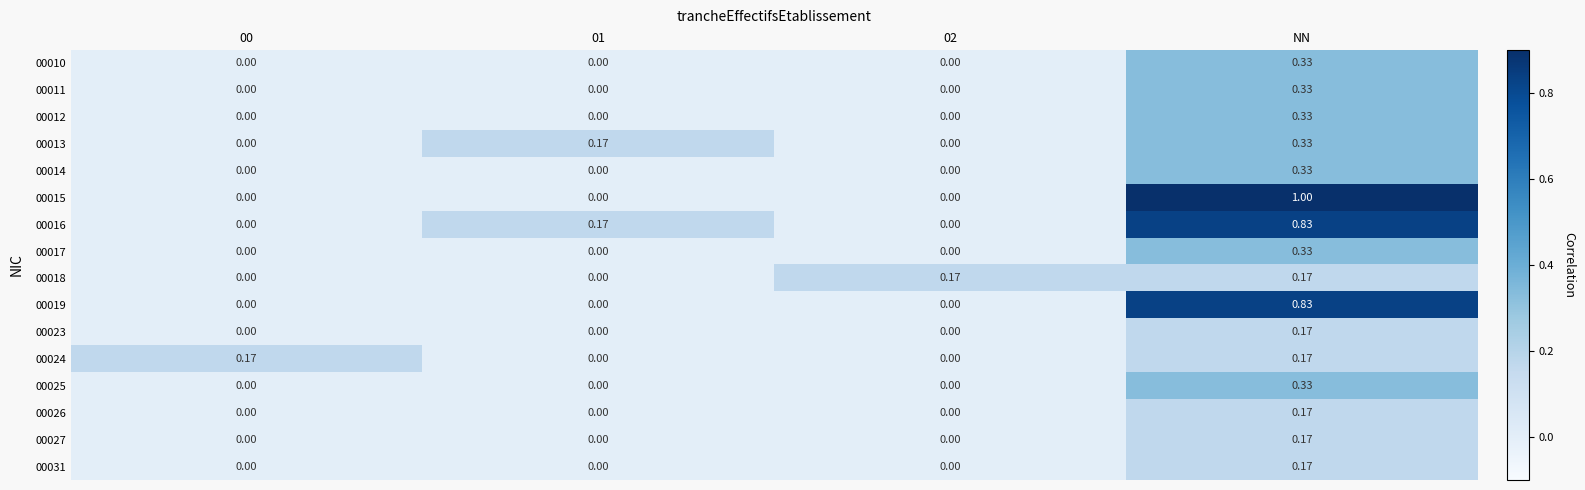

Is the value of 00025 at 01 greater than the value of 00012 at NN?

No